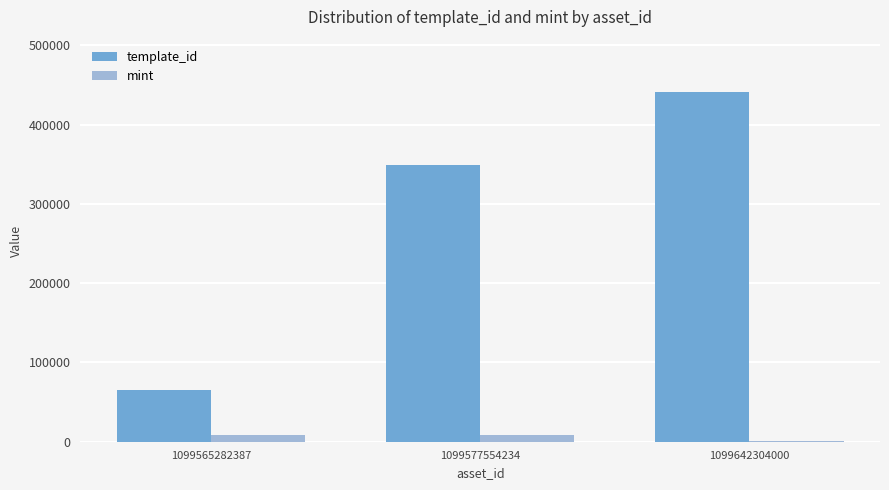

How many groups of bars are there?

3